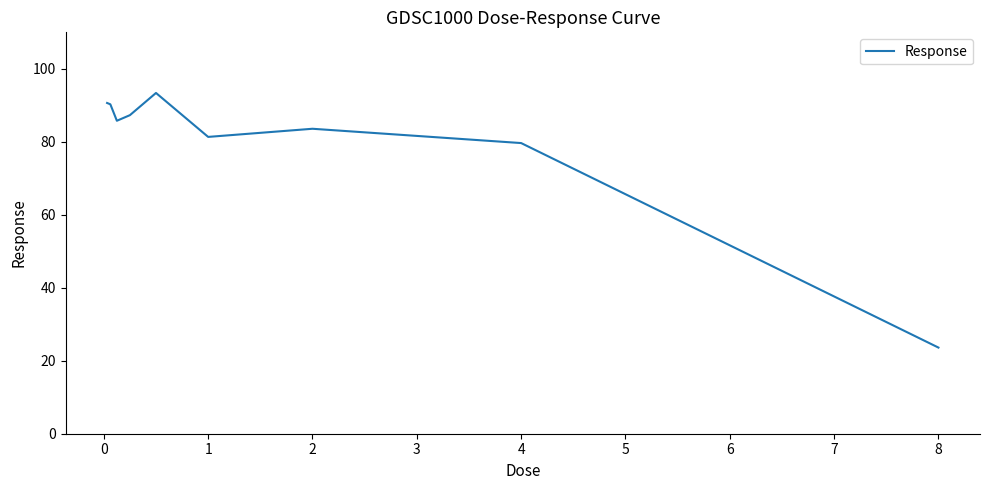

What is the difference between the maximum and minimum values?

69.8